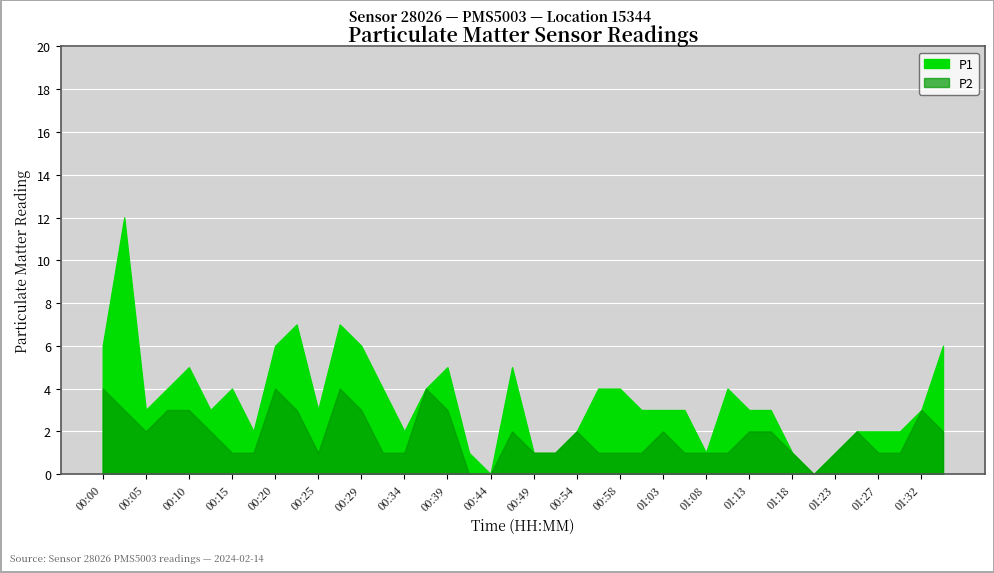

List the labels in order of P1 value, largest first.

00:03, 00:22, 00:27, 00:00, 00:20, 00:29, 01:35, 00:10, 00:39, 00:46, 00:08, 00:15, 00:32, 00:37, 00:56, 00:58, 01:11, 00:05, 00:12, 00:25, 01:01, 01:03, 01:06, 01:13, 01:15, 01:32, 00:17, 00:34, 00:54, 01:25, 01:27, 01:30, 00:41, 00:49, 00:51, 01:08, 01:18, 01:23, 00:44, 01:20